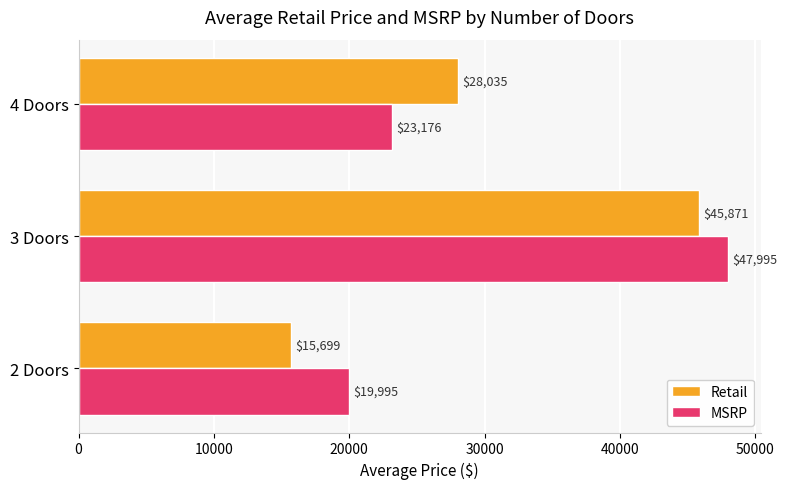

The Retail series shows 37091.2 at 4 Doors. True or false?

False